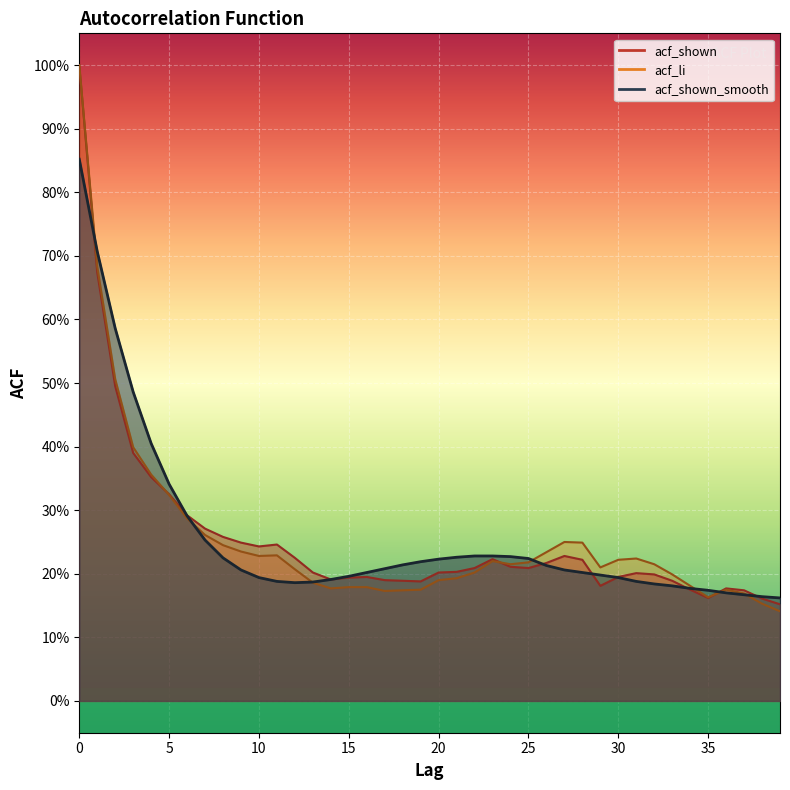

What is the value of the acf_shown point at the 6th from the left?

0.3